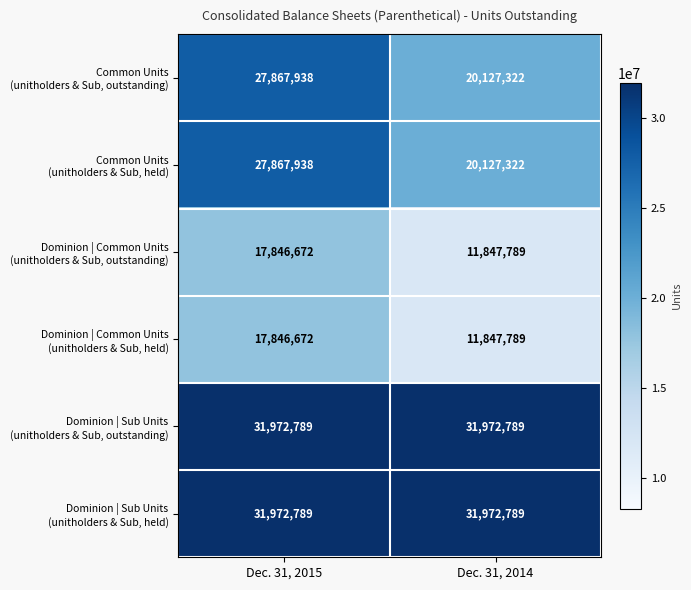

At which category is the sum across all series the highest?

Dec. 31, 2015